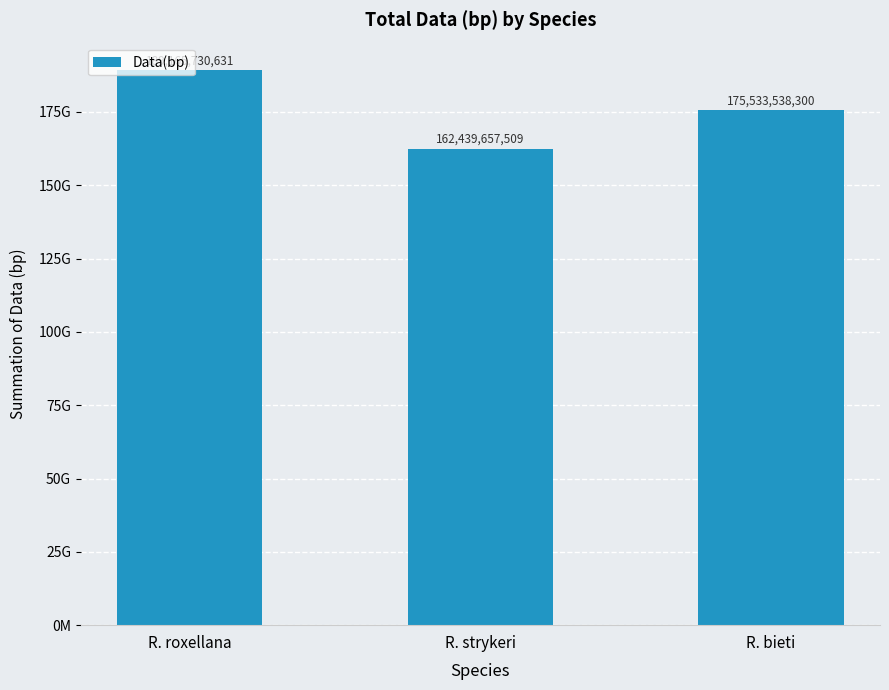

What is the label of the 1st bar from the right?

R. bieti